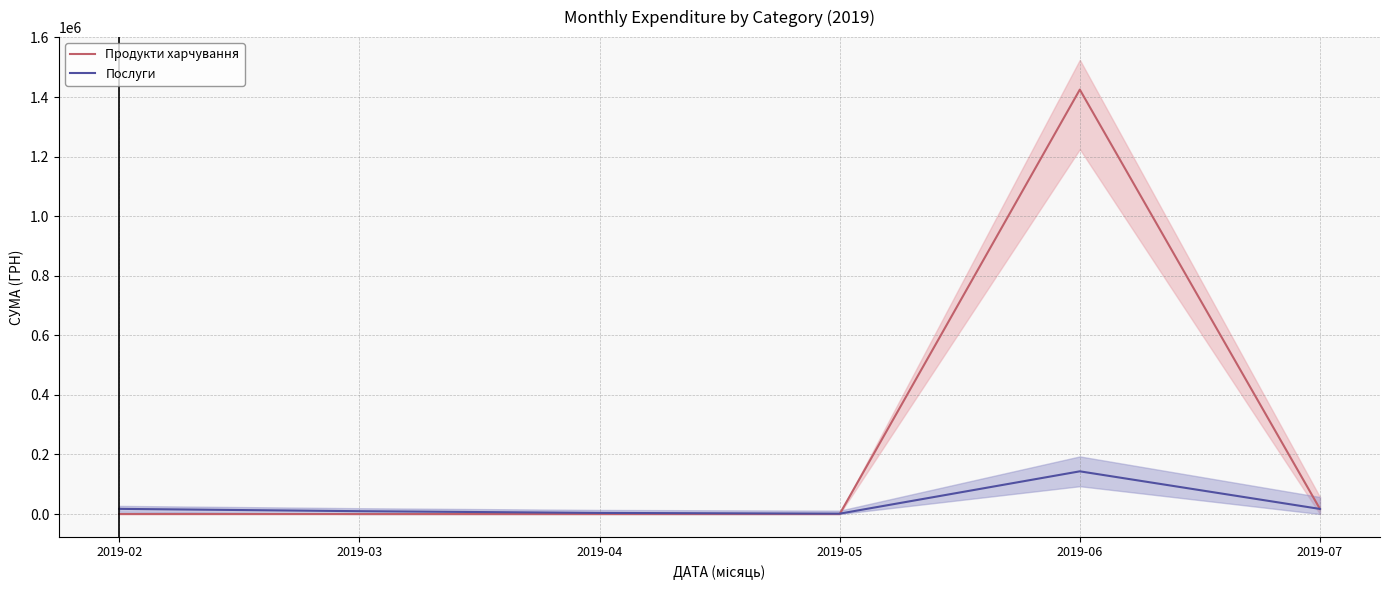

List the labels in order of Продукти харчування value, largest first.

2019-06, 2019-07, 2019-02, 2019-03, 2019-04, 2019-05